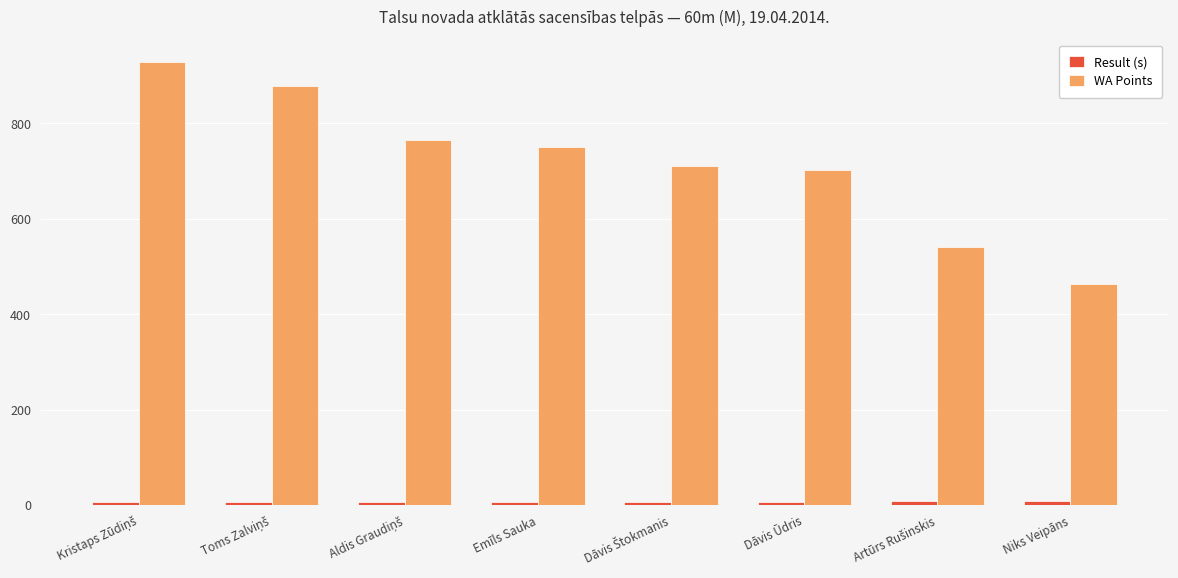

Is it true that WA Points equals 702.0 at Dāvis Ūdris?

True